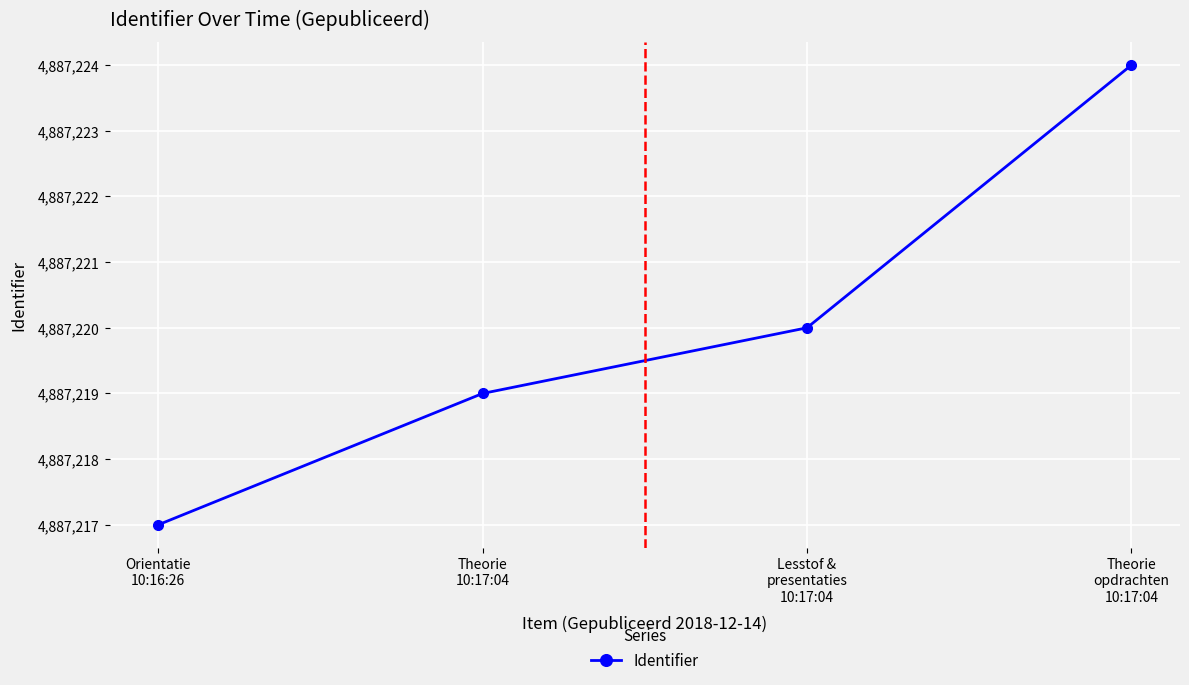

The chart shows a value of 4887220 at Lesstof &
presentaties
10:17:04. True or false?

True